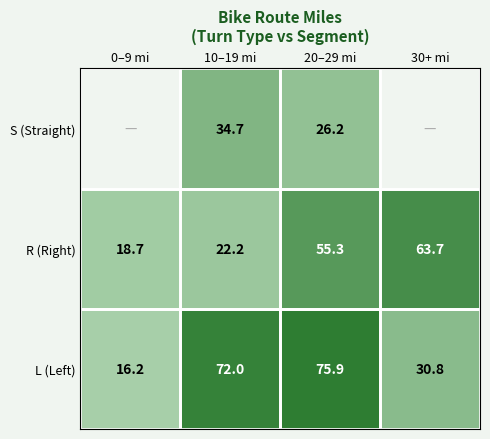

What is the spread (max minus min) of values at 30+ mi?

32.9